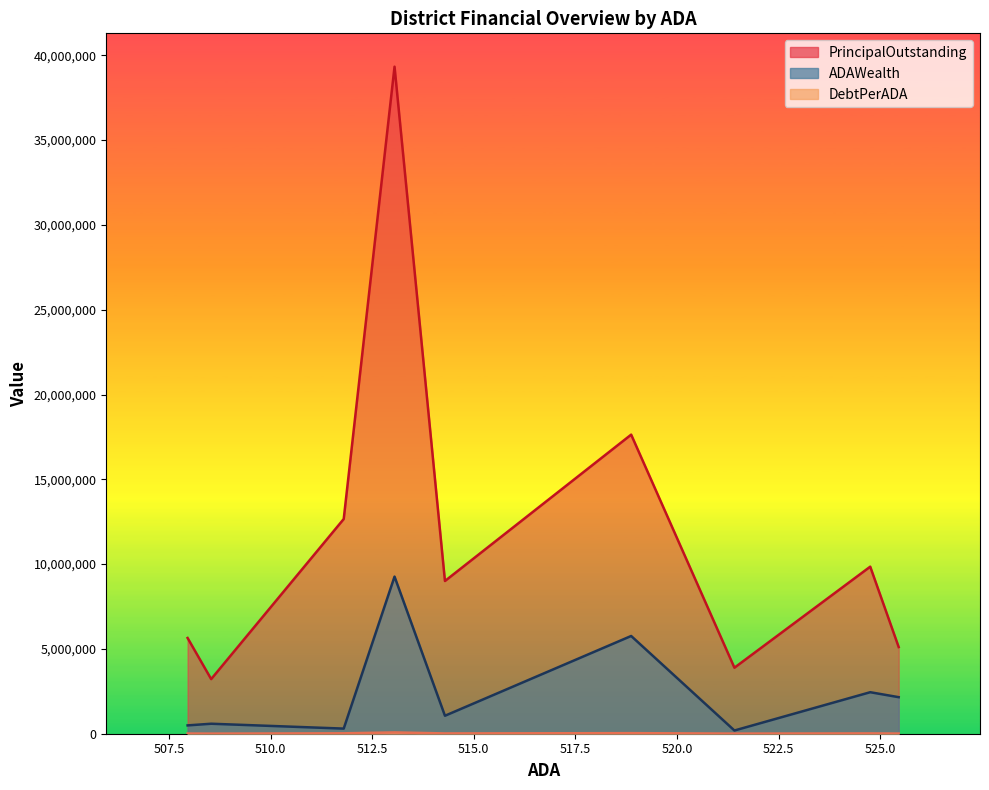

Rank the series by their maximum value, from highest to lowest.

PrincipalOutstanding, ADAWealth, DebtPerADA